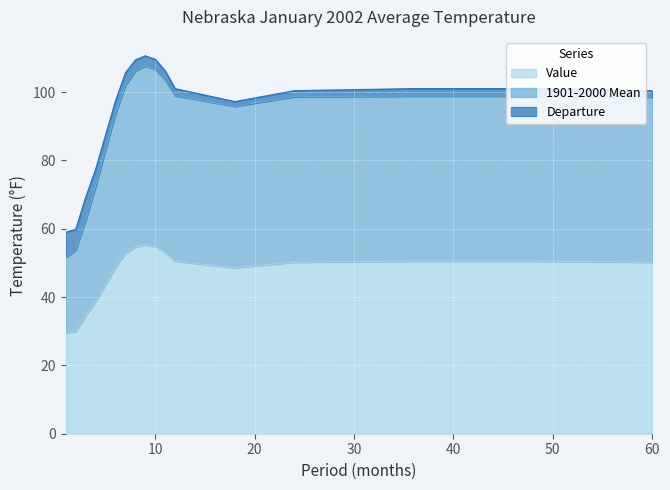

What is the difference between the maximum and minimum values in the Value series?

25.8